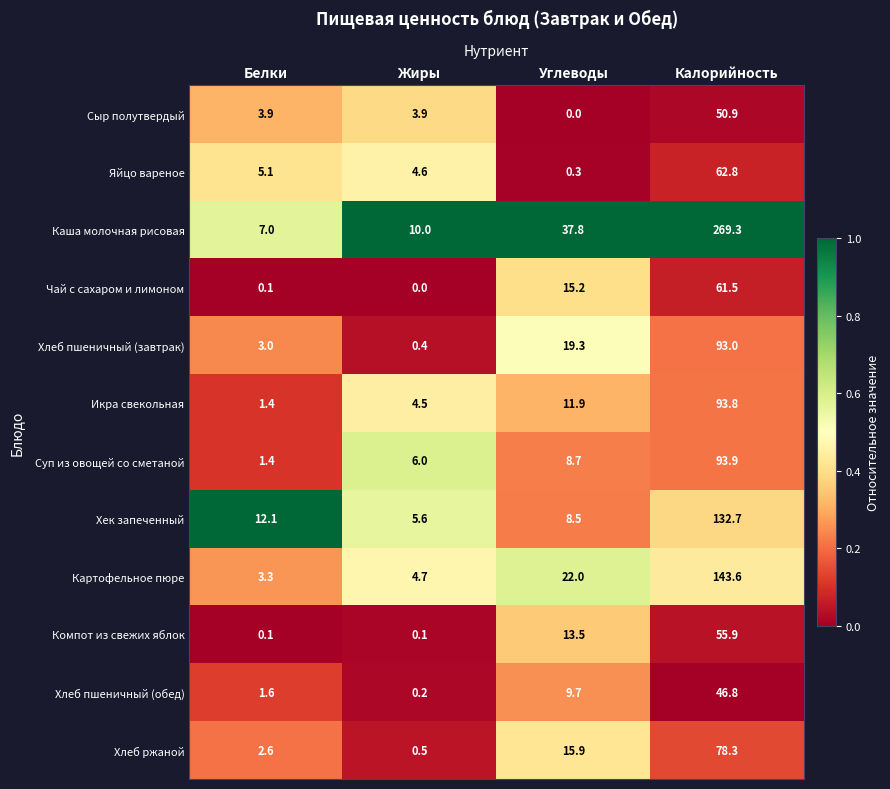

Which series has the largest total across all categories?

Каша молочная рисовая